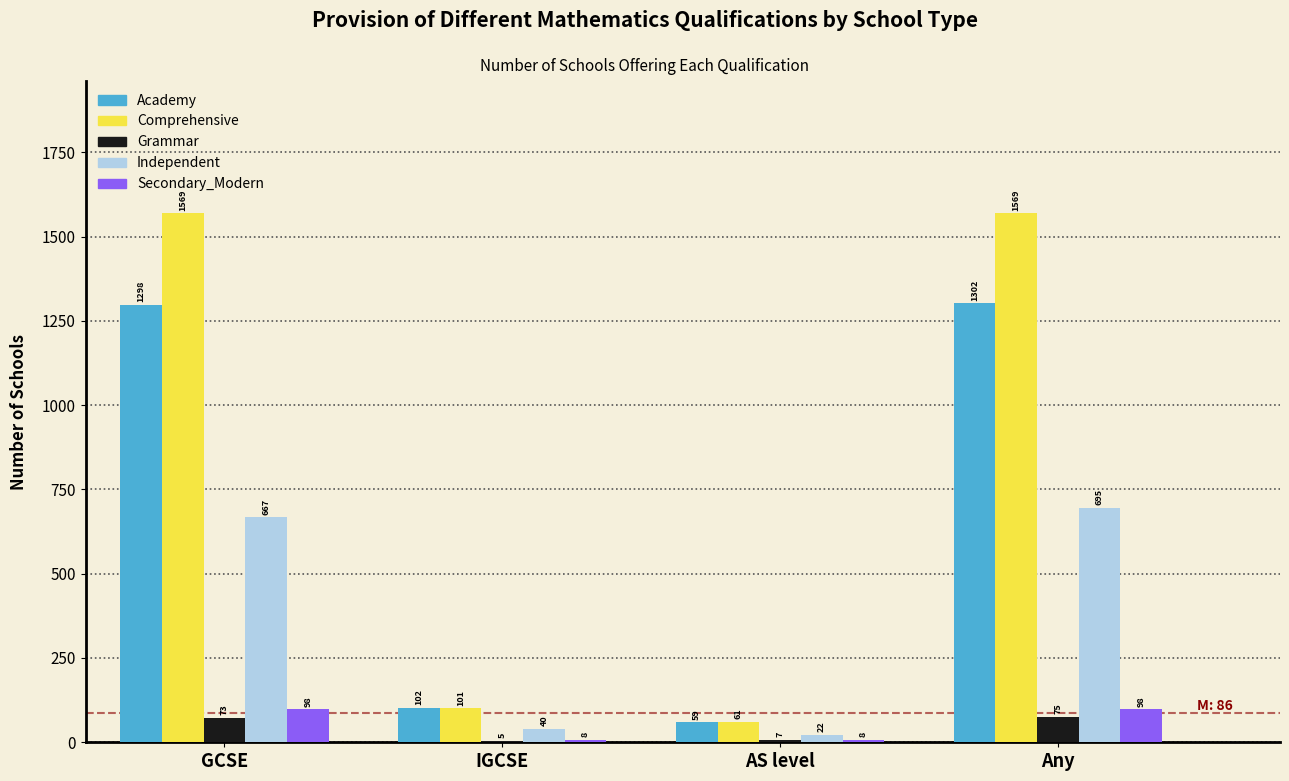

Reading left to right, what are all the values shown in this chart?

Academy: GCSE=1298	IGCSE=102	AS level=59	Any=1302
Comprehensive: GCSE=1569	IGCSE=101	AS level=61	Any=1569
Grammar: GCSE=73	IGCSE=5	AS level=7	Any=75
Independent: GCSE=667	IGCSE=40	AS level=22	Any=695
Secondary_Modern: GCSE=98	IGCSE=8	AS level=8	Any=98